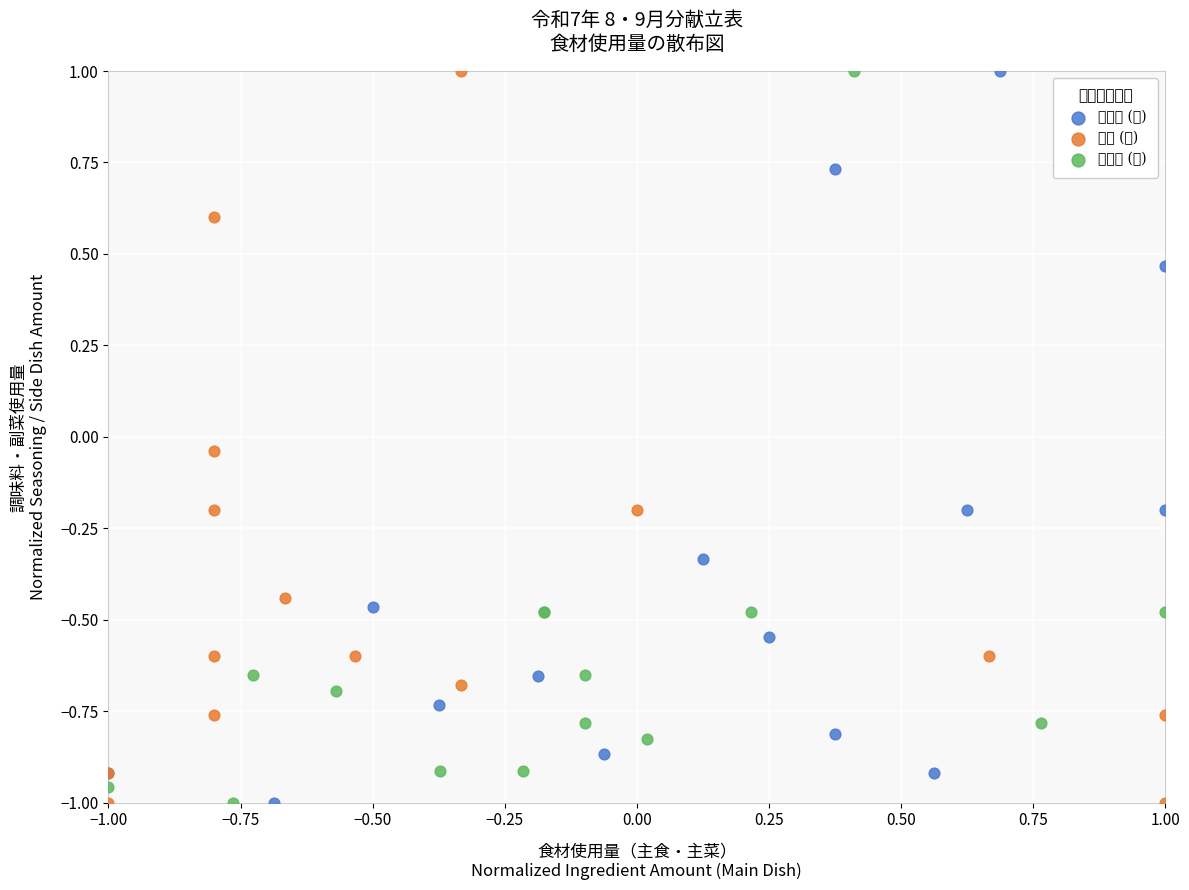

What are all the series names shown in the legend?

精白米 (量), 野菜 (量), 調味料 (量)